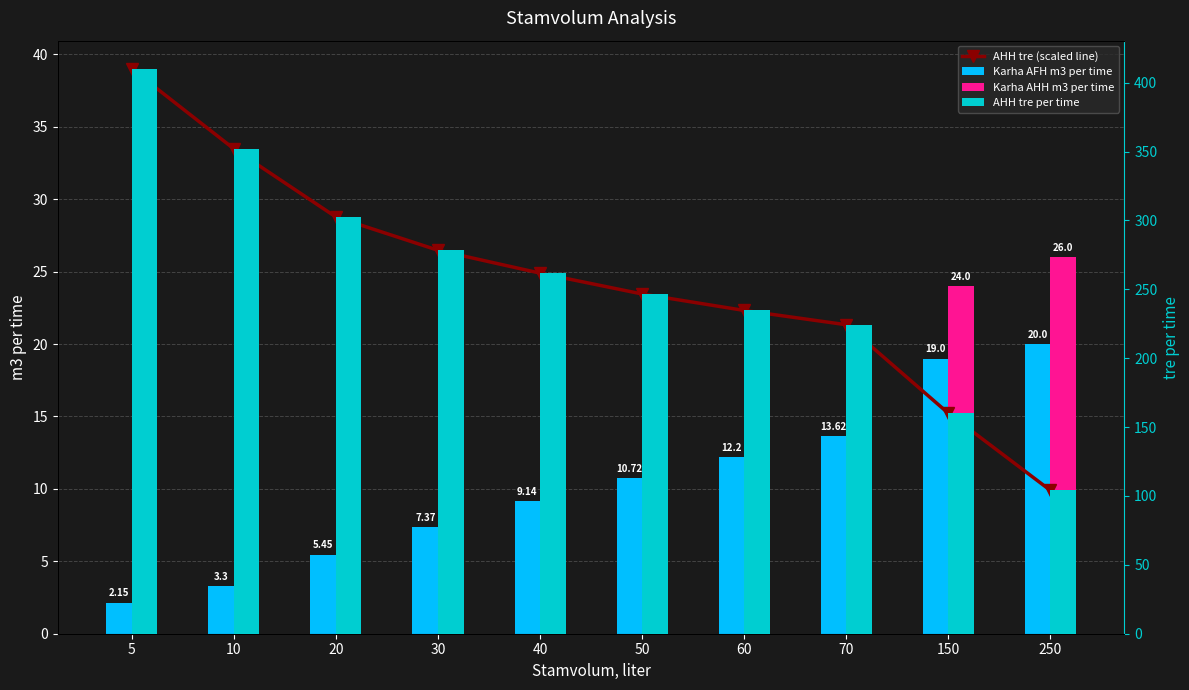

What is the difference between the maximum and minimum values in the AHH tre per time series?

306.0